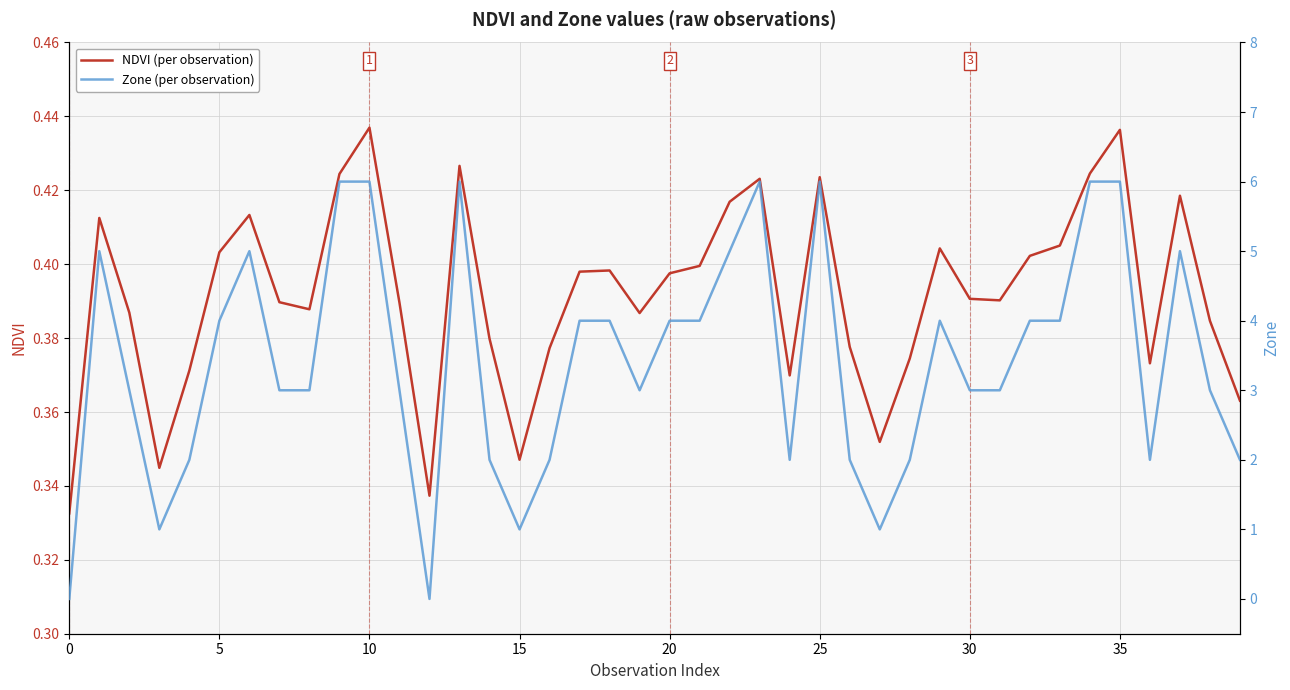

What is the difference between the maximum and minimum values in the NDVI (per observation) series?

0.1